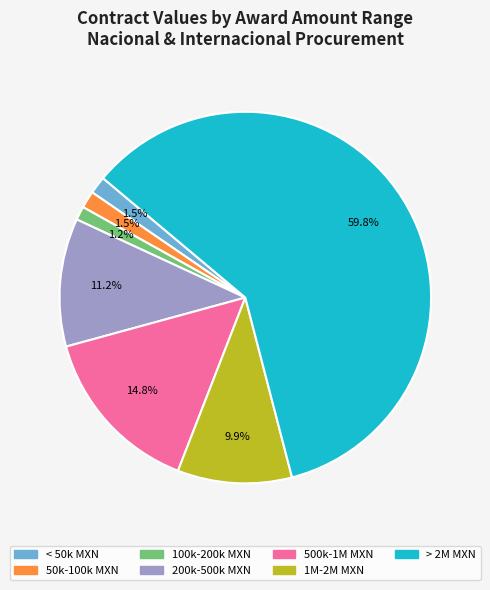

How many slices are in this pie chart?

7